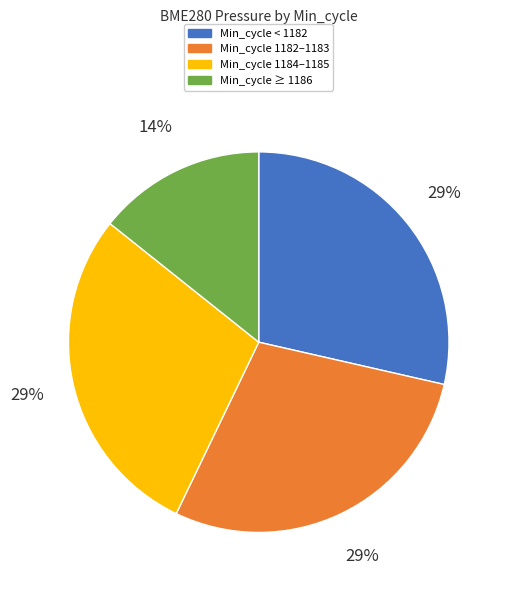

Is there any slice that represents more than half of the pie?

No